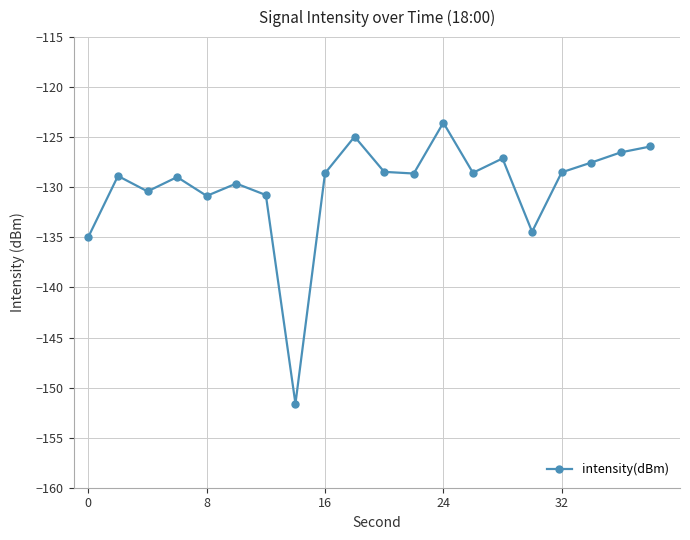

What is the average value?

-129.9